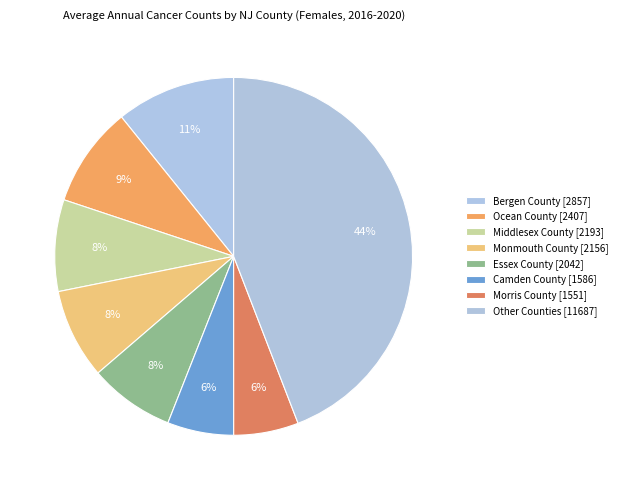

How many slices are in this pie chart?

8